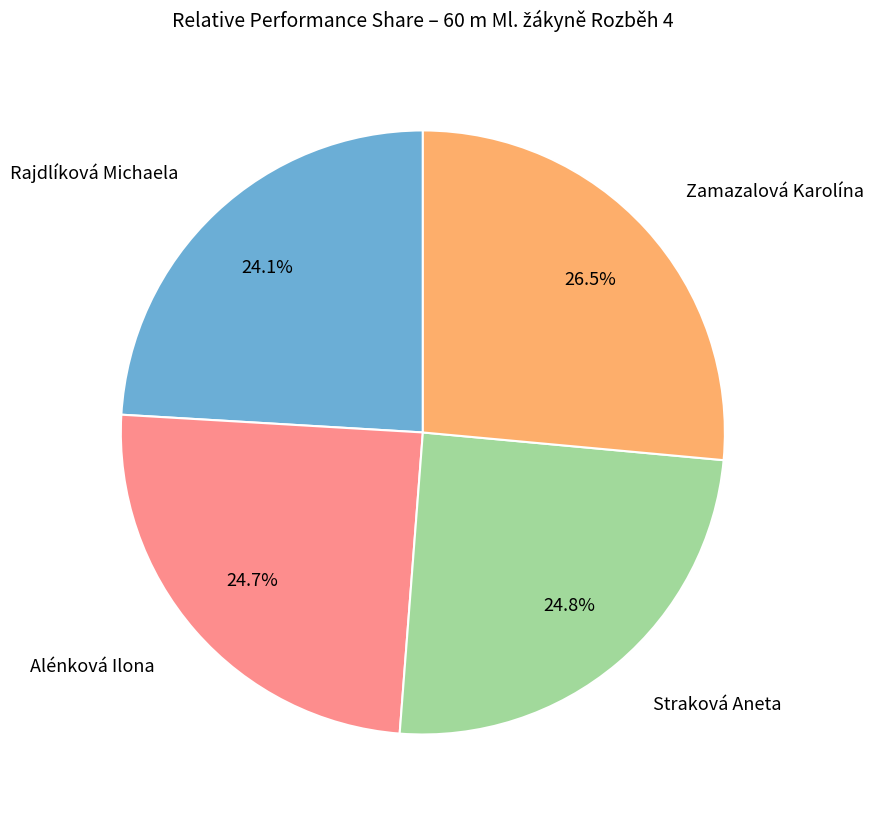

Is there any slice that represents more than half of the pie?

No